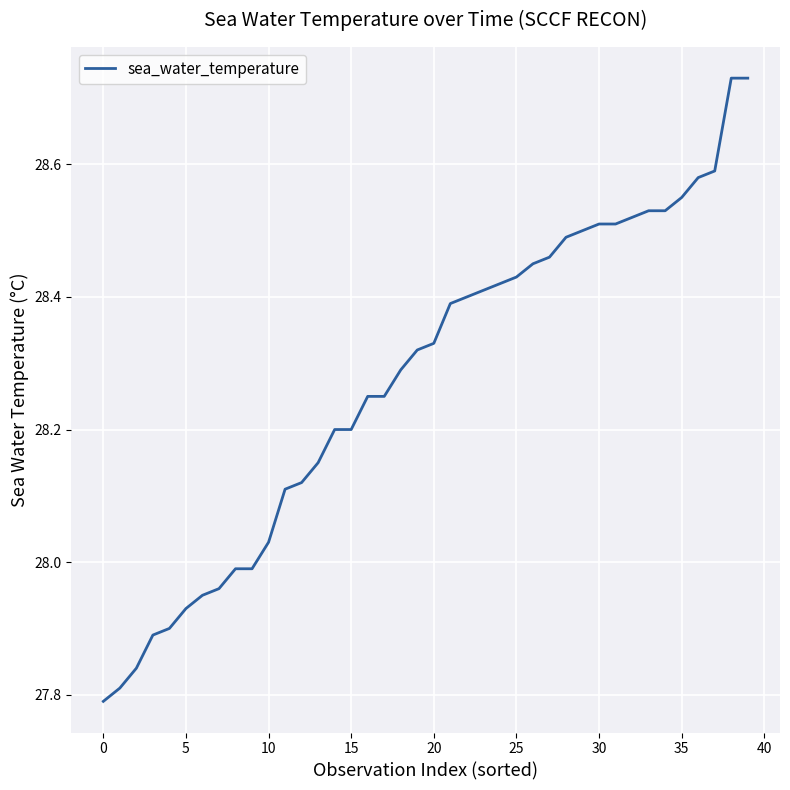

What is the difference between the maximum and minimum values?

0.9